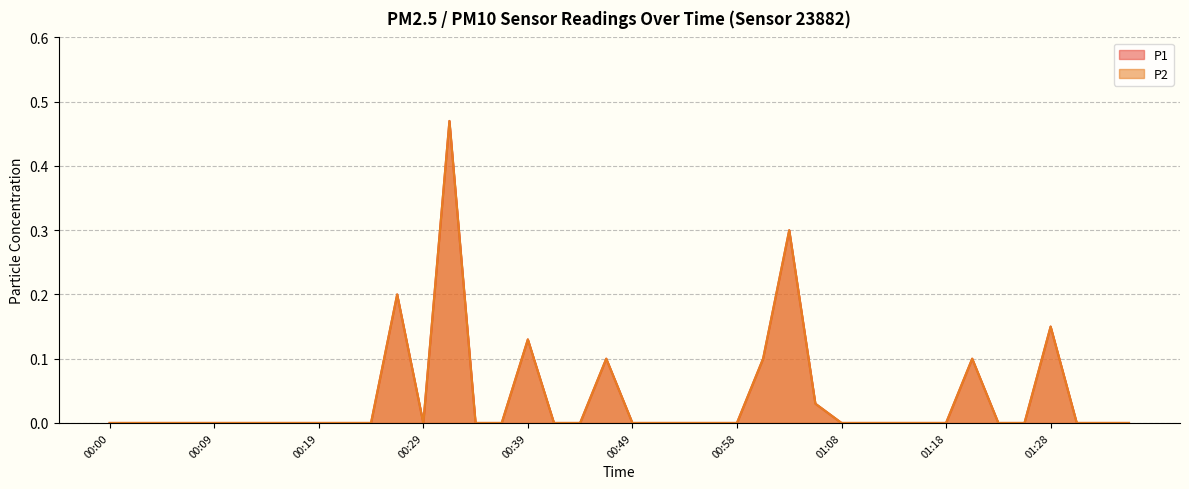

Rank the categories by P2 value from lowest to highest.

00:00, 00:02, 00:05, 00:07, 00:09, 00:12, 00:14, 00:17, 00:19, 00:22, 00:24, 00:29, 00:34, 00:36, 00:41, 00:44, 00:49, 00:51, 00:53, 00:56, 00:58, 01:08, 01:11, 01:13, 01:16, 01:18, 01:23, 01:26, 01:31, 01:33, 01:36, 01:06, 00:46, 01:01, 01:21, 00:39, 01:28, 00:27, 01:03, 00:31